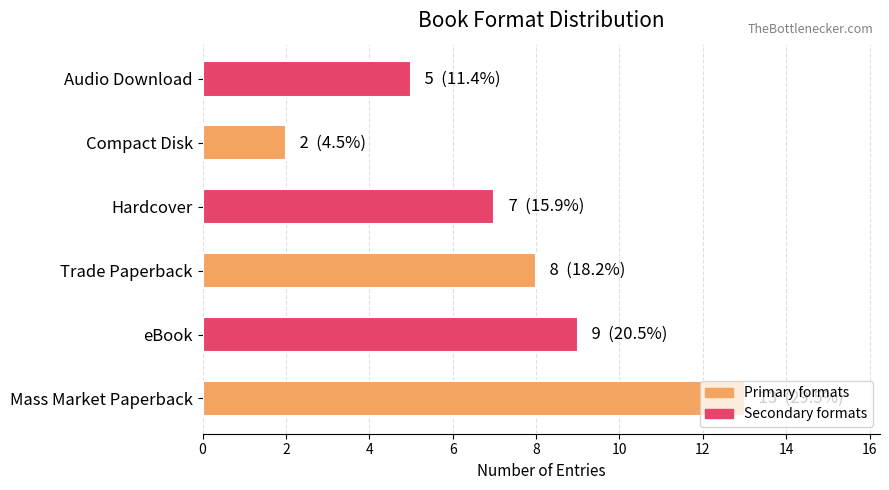

List the labels in order of value, largest first.

Mass Market Paperback, eBook, Trade Paperback, Hardcover, Audio Download, Compact Disk